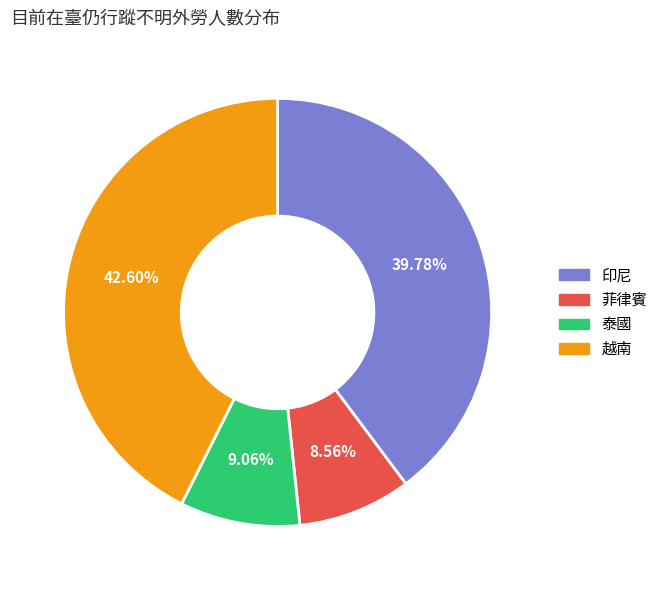

To the nearest percent, what is the difference between the 泰國 and 印尼 slice percentages?

31%